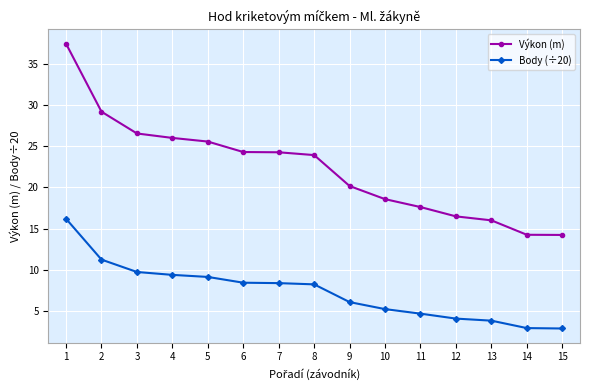

The Výkon (m) series shows 30.7 at 10. True or false?

False